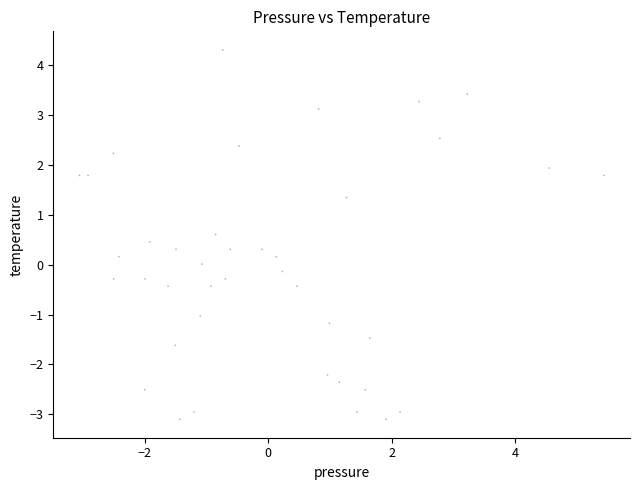

What is the range of Y values (max minus min)?

7.4